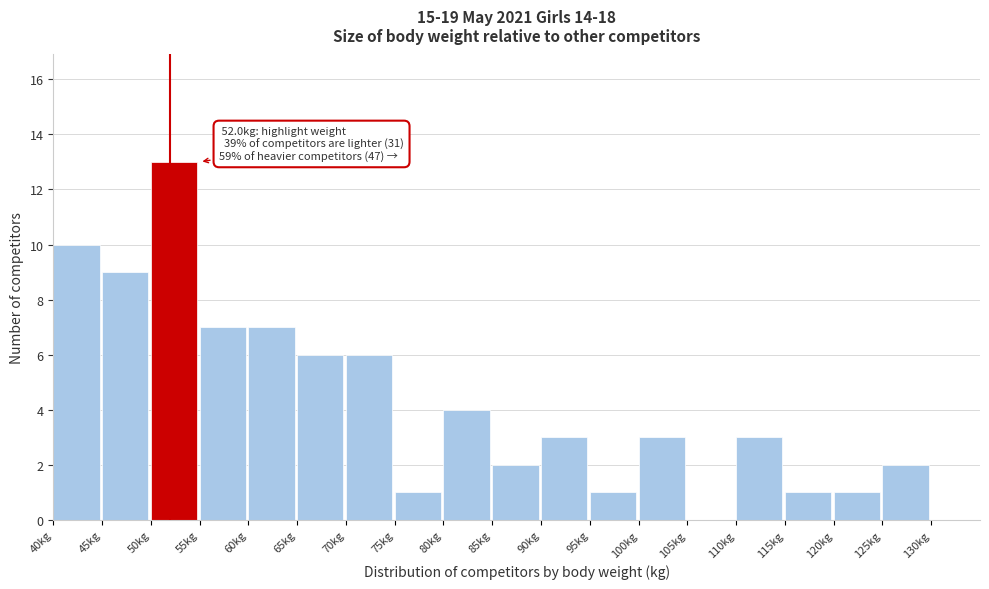

Which range on the x-axis has the tallest bar?

50 to 55